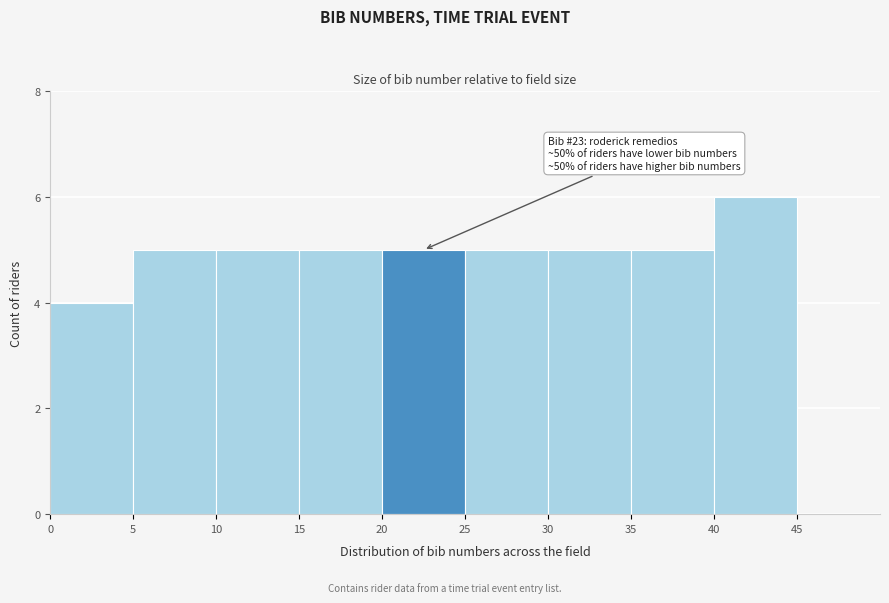

Over which range of the x-axis is the bar tallest?

40 to 45